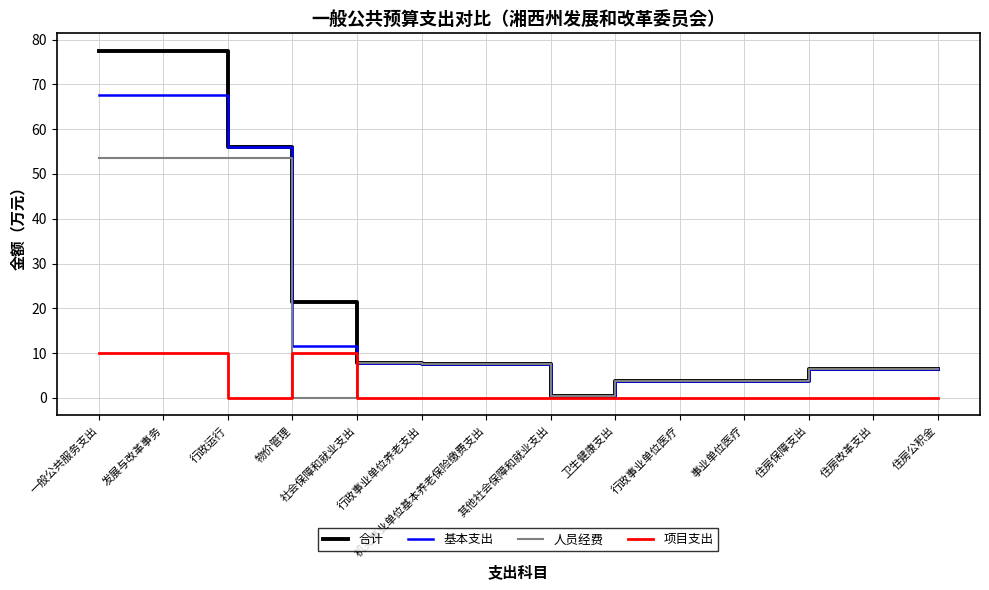

After their last crossing, which series has the higher values: 项目支出 or 人员经费?

人员经费